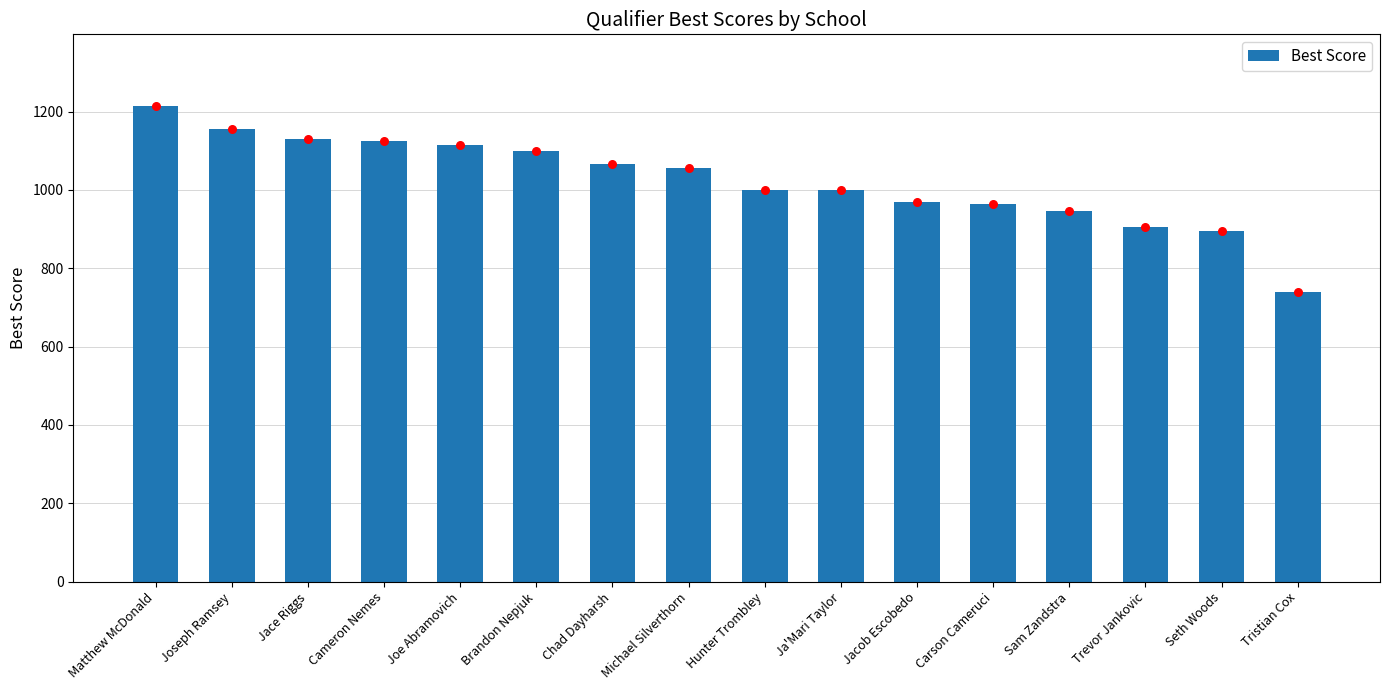

What is the ratio of the value at Cameron Nemes to the value at Michael Silverthorn?

1.1